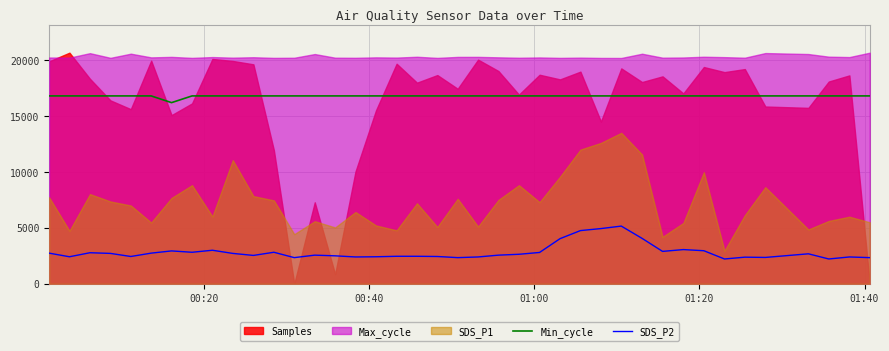

True or false: SDS_P2 and Min_cycle cross at least once.

False